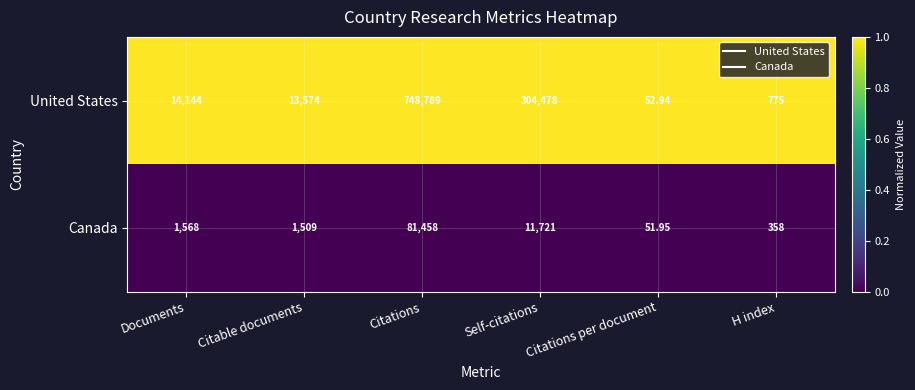

Is the value of Canada at Documents greater than the value of United States at H index?

Yes